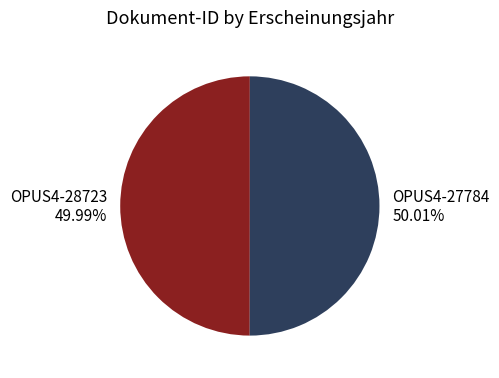

What portion of the pie excludes OPUS4-28723?

50.0%